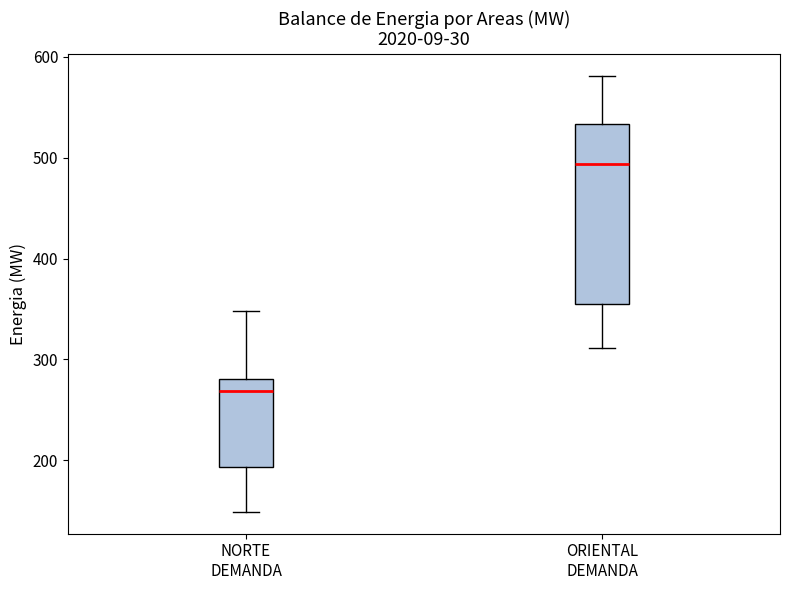

Reading left to right, transcribe this box plot: for each box, give where its median line is, the range the box spans, and where its two whiskers end, as read against the y-axis. The values are not printed on the chart, so give them approximately, as read against the axis.

NORTE DEMANDA: median 270, box 190 to 280, whiskers 150 to 350
ORIENTAL DEMANDA: median 490, box 350 to 530, whiskers 310 to 580